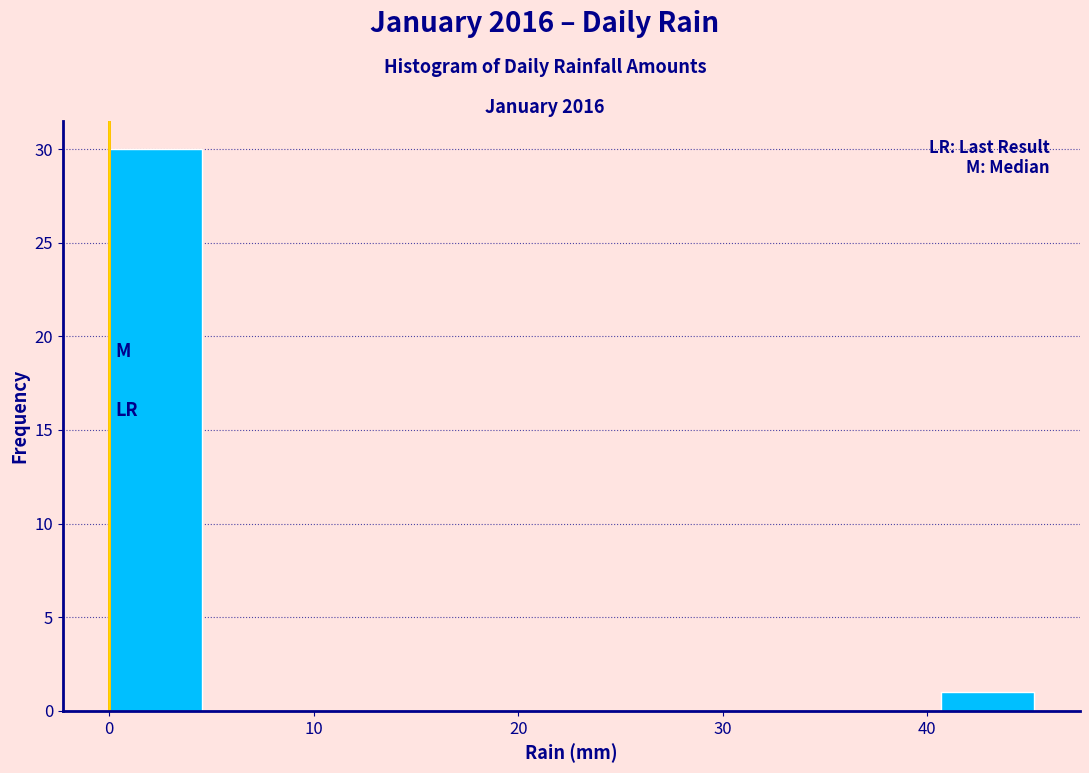

Reading left to right, list every bar in this chart as the range it spans on the x-axis followed by its height. Neither the bar edges nor the heights are printed on the chart, so give them approximately, as read against the axes.

0 to 5: 30
5 to 9: 0
9 to 14: 0
14 to 18: 0
18 to 23: 0
23 to 27: 0
27 to 32: 0
32 to 36: 0
36 to 41: 0
41 to 45: 1